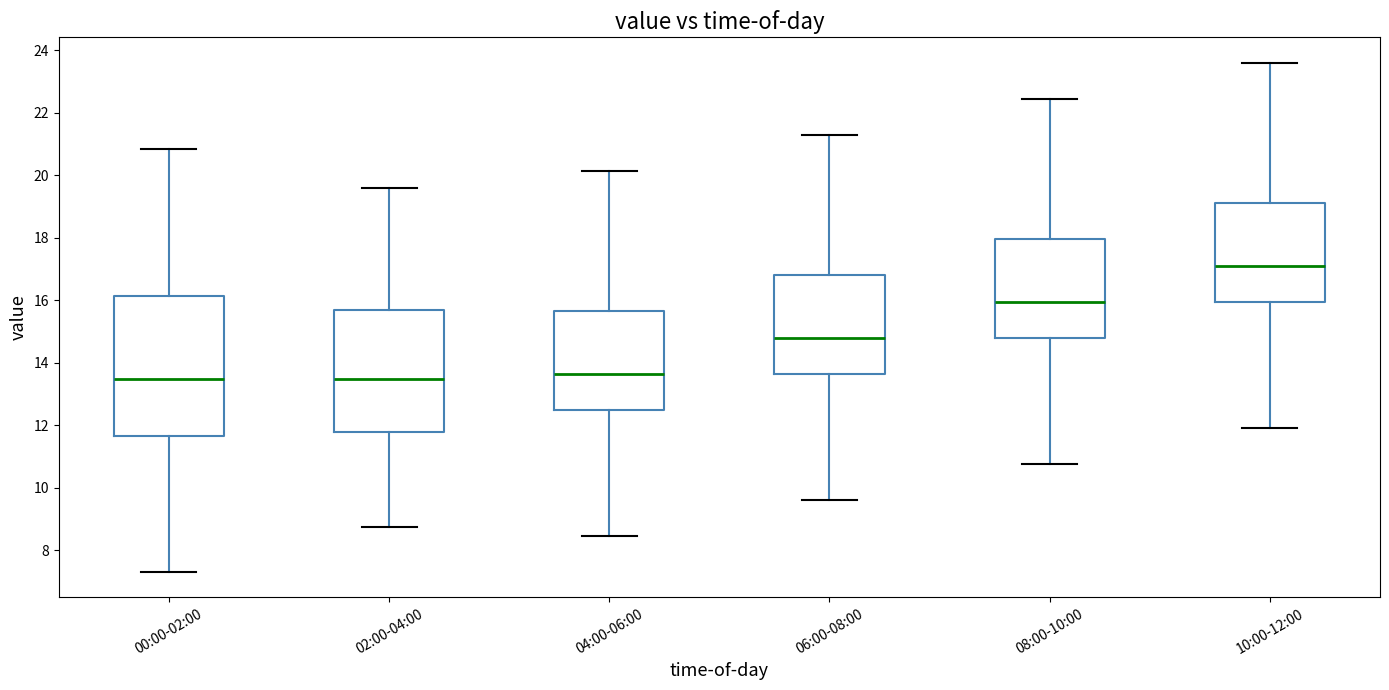

Reading left to right, transcribe this box plot: for each box, give where its median line is, the range the box spans, and where its two whiskers end, as read against the y-axis. The values are not printed on the chart, so give them approximately, as read against the axis.

00:00-02:00: median 13.4, box 11.6 to 16.2, whiskers 7.4 to 20.8
02:00-04:00: median 13.4, box 11.8 to 15.6, whiskers 8.8 to 19.6
04:00-06:00: median 13.6, box 12.4 to 15.6, whiskers 8.4 to 20.2
06:00-08:00: median 14.8, box 13.6 to 16.8, whiskers 9.6 to 21.4
08:00-10:00: median 16.0, box 14.8 to 18.0, whiskers 10.8 to 22.4
10:00-12:00: median 17.2, box 16.0 to 19.2, whiskers 12.0 to 23.6